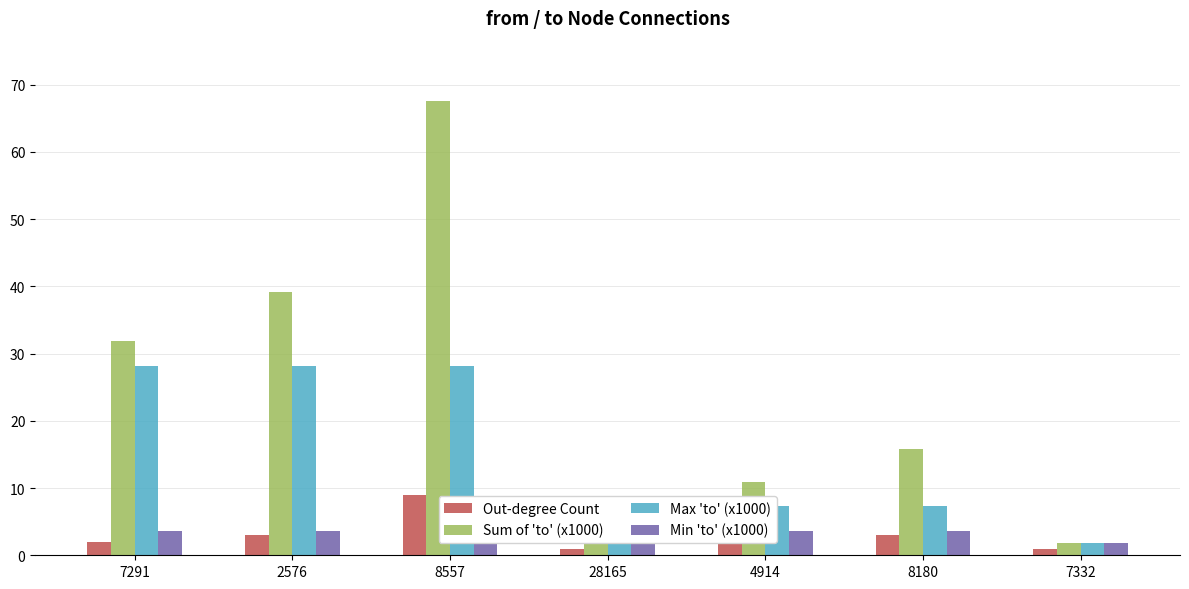

How many data points does each series have?

7